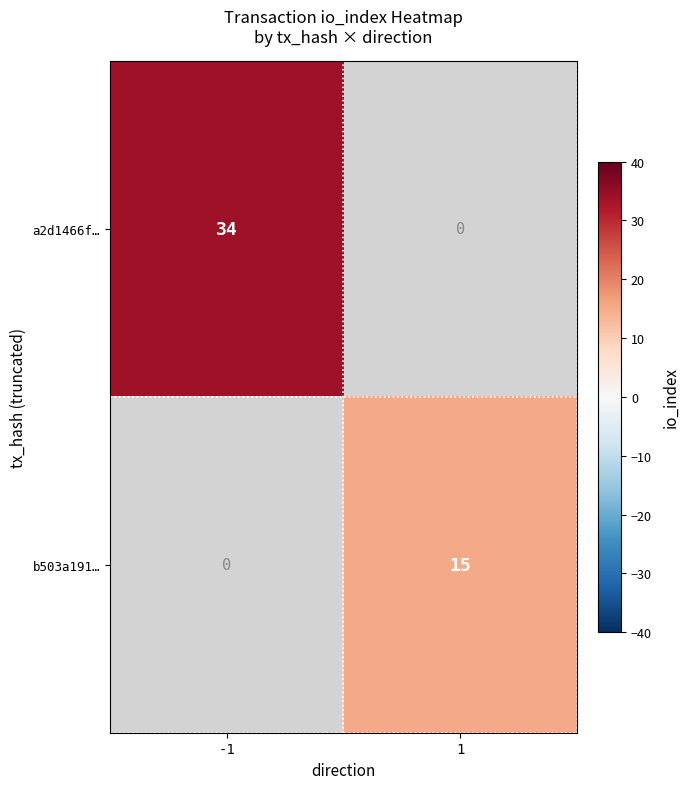

Is it true that b503a191… equals 15 at 1?

True